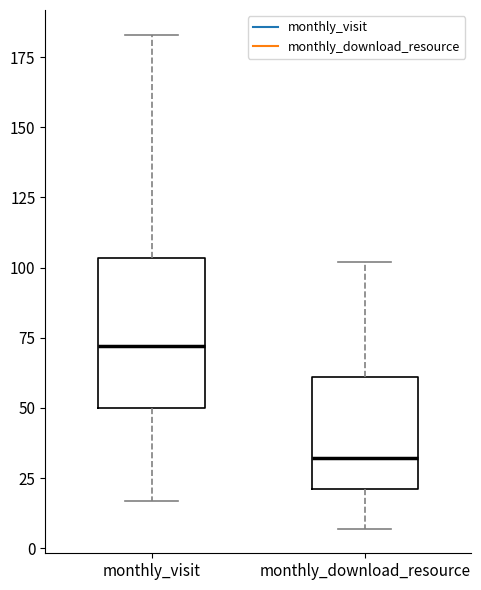

Which box's median line is the lowest?

monthly_download_resource